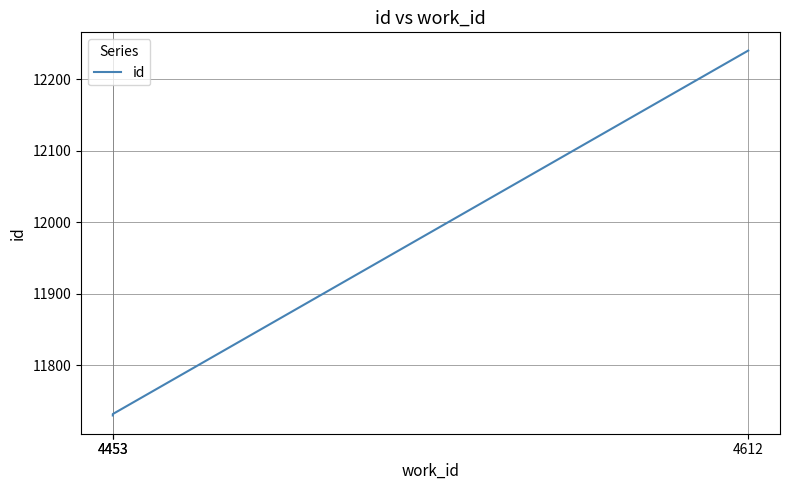

Reading left to right, what are all the values shown in this chart?

11730	11732	12240